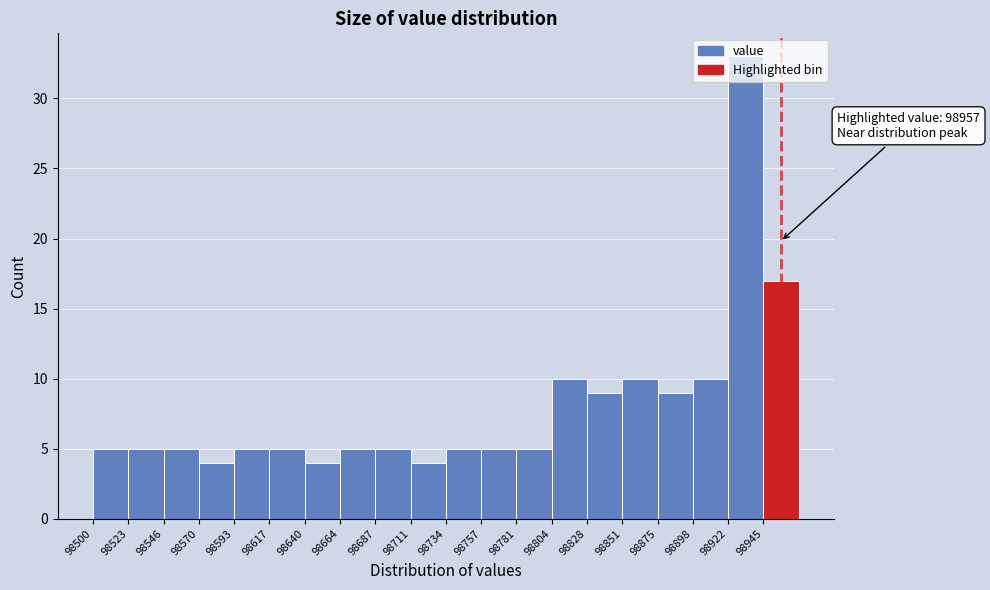

Over which range of the x-axis is the bar tallest?

98920 to 98945